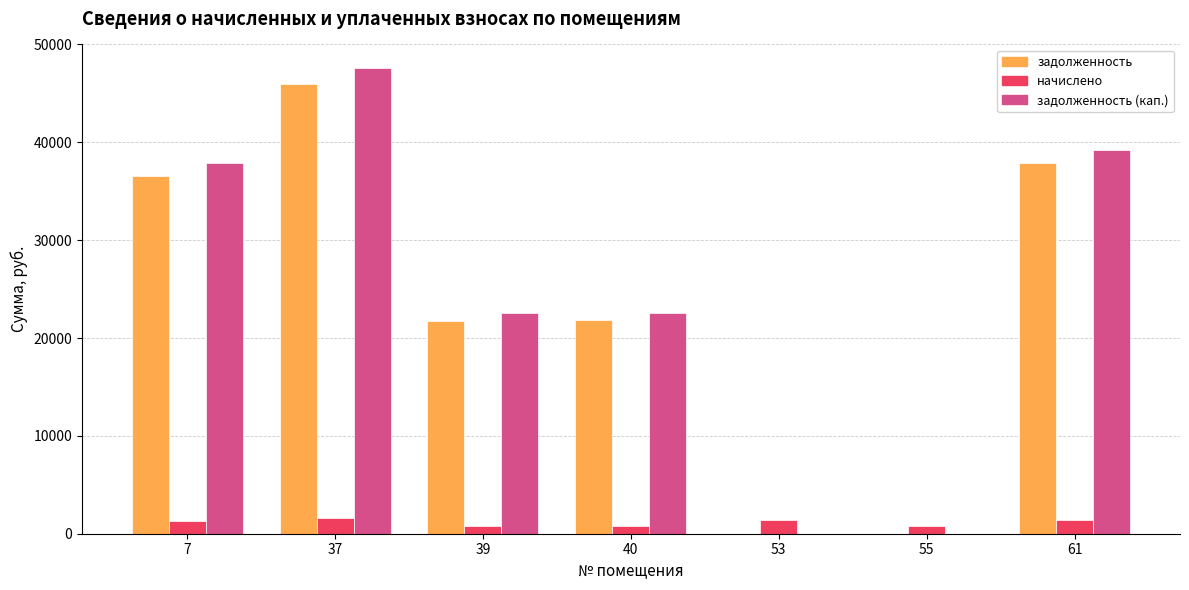

Which category has the highest value across all series?

37